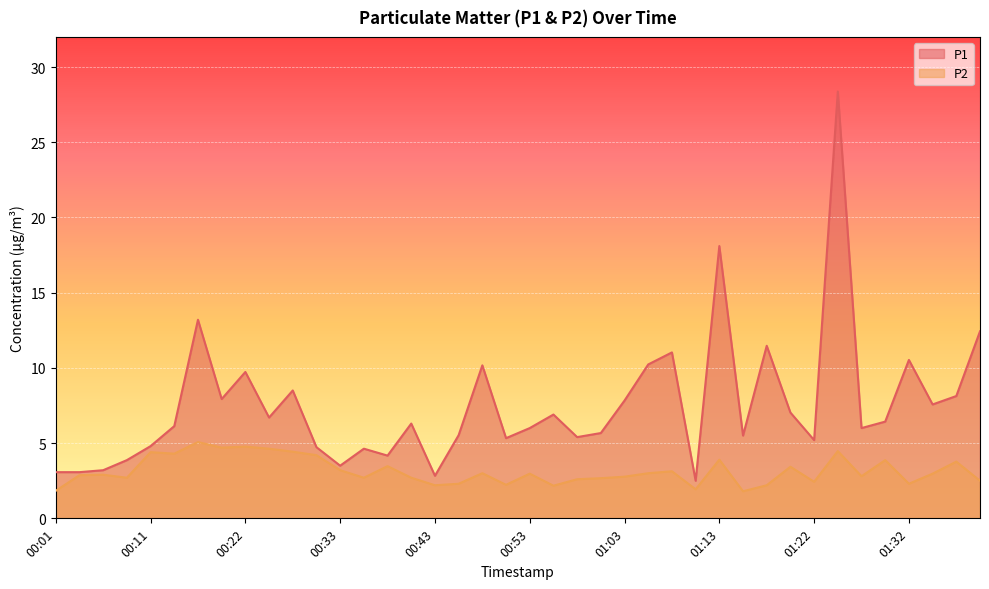

What is the value of the P2 point at the 3rd from the left?

2.9